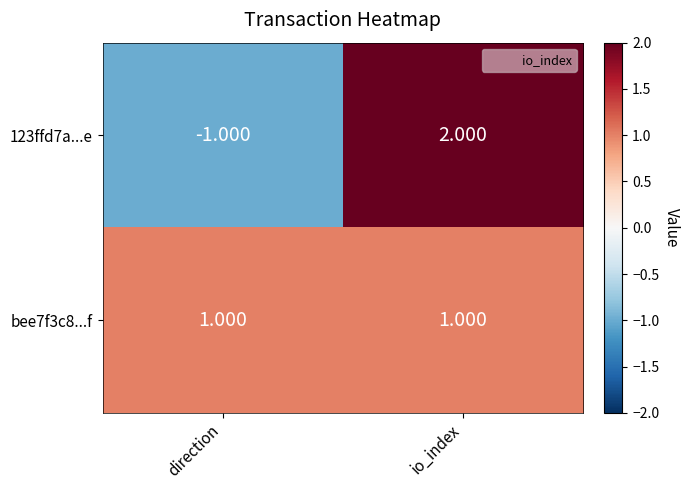

Rank the categories by 123ffd7a...e value from lowest to highest.

direction, io_index